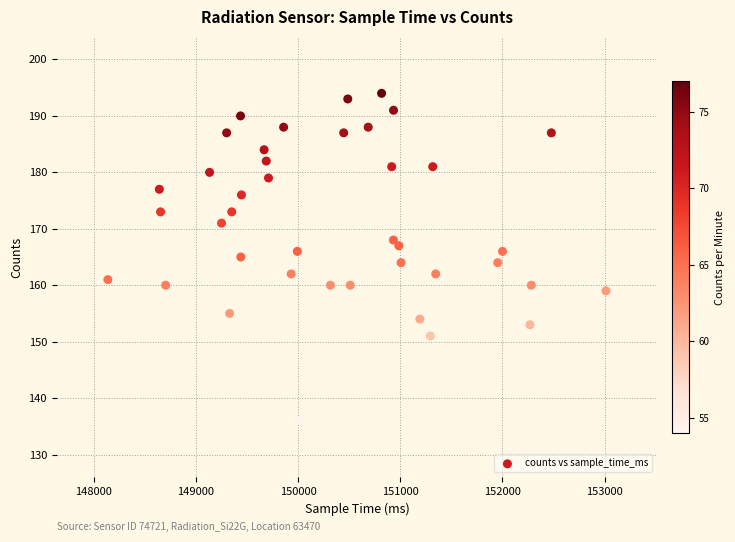

What is the range of Y values (max minus min)?

58